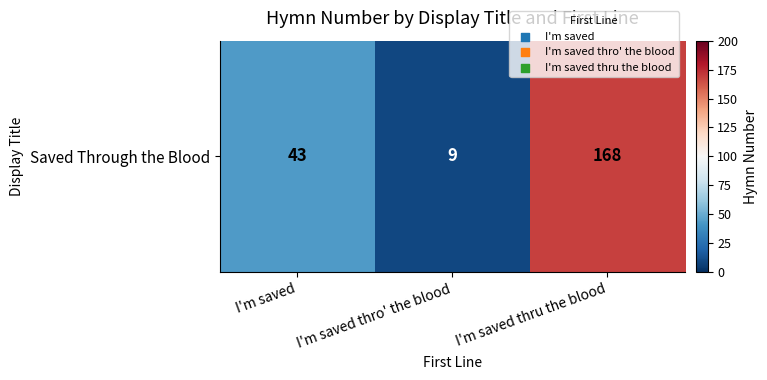

At which category does the chart reach its peak across all series?

I'm saved thru the blood